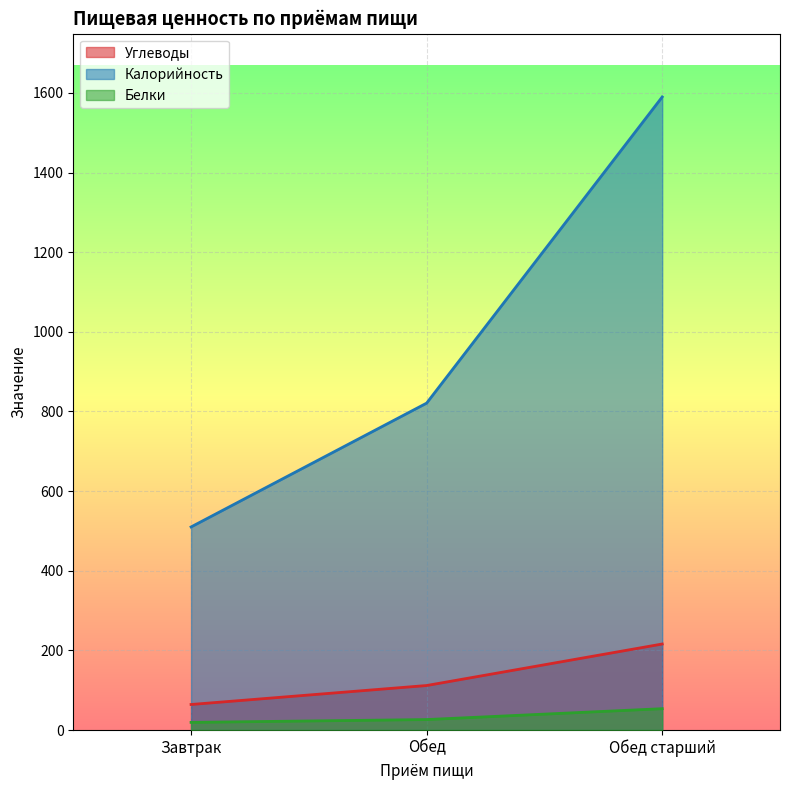

True or false: Калорийность has a value of 1590.0 at Обед старший.

True